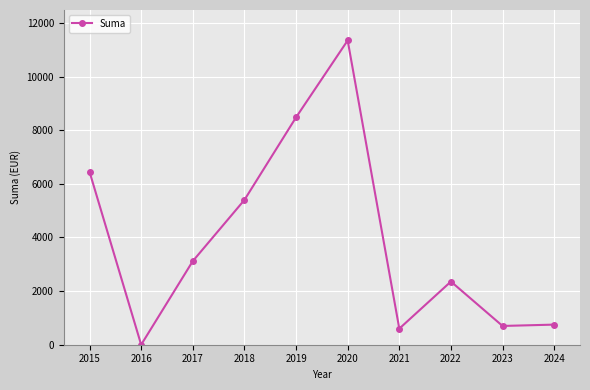

Where is the first local maximum?

2020